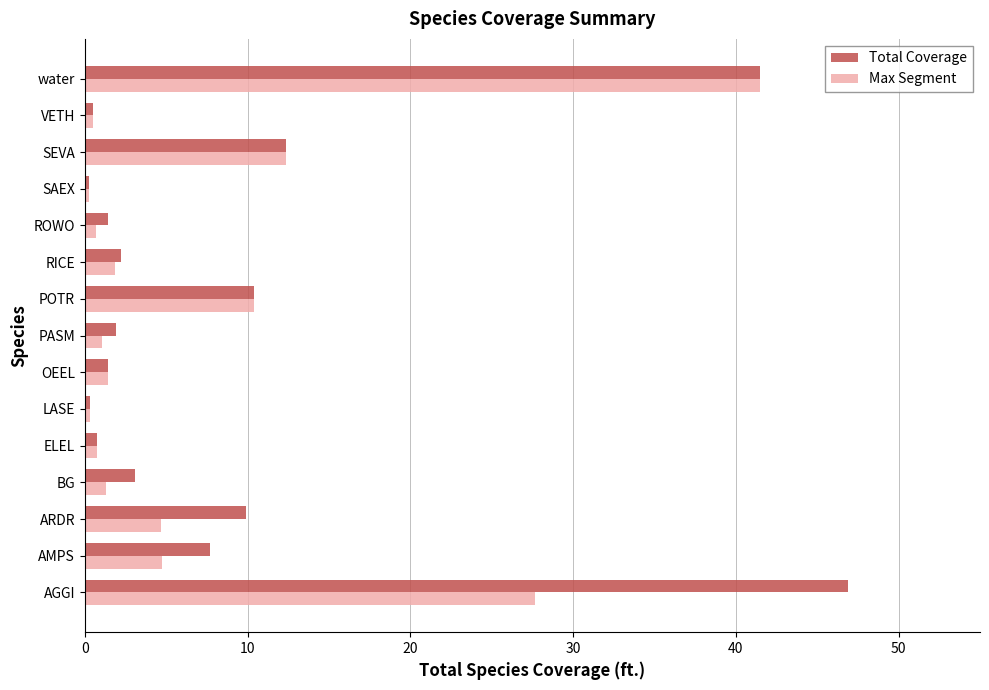

What is the sum of all Total Coverage values?

140.7